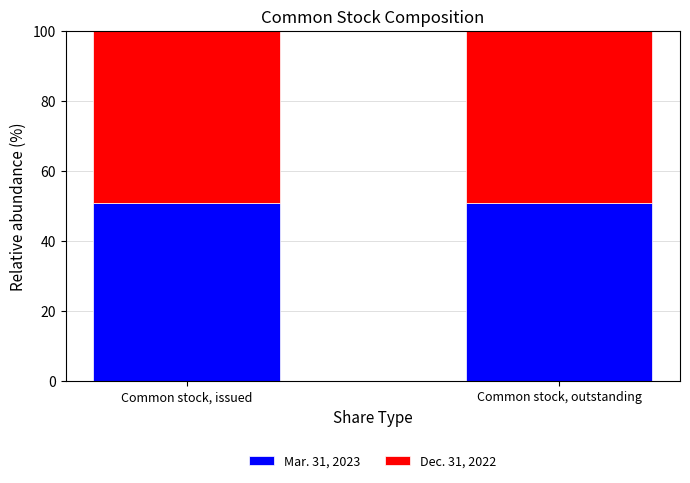

How many bars are there in total?

2